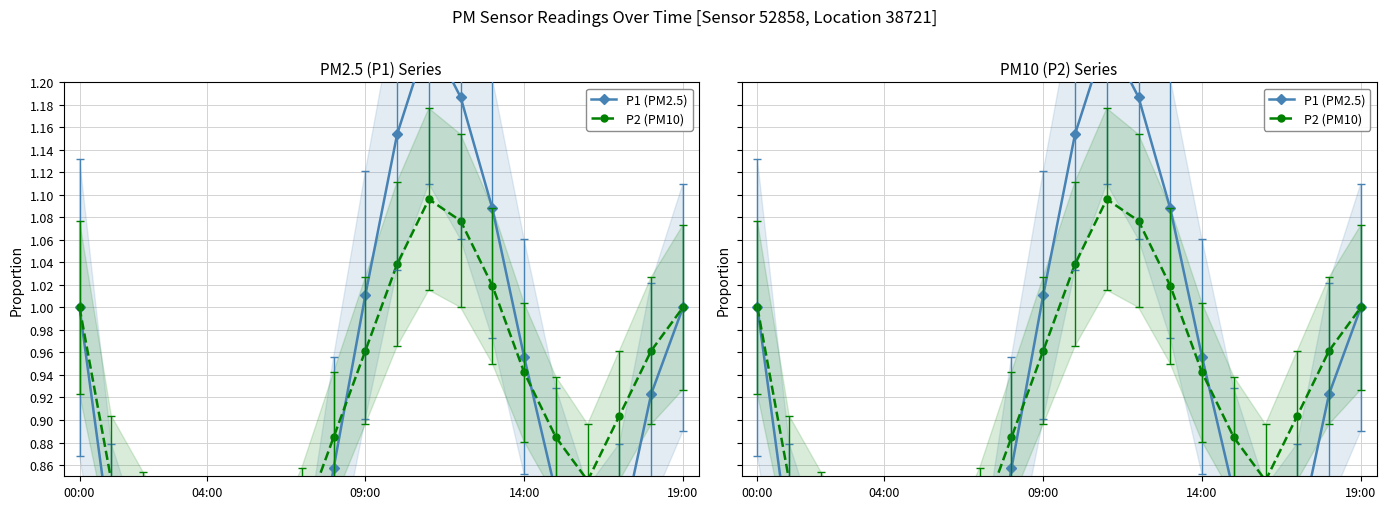

How many lines are shown in the chart?

2